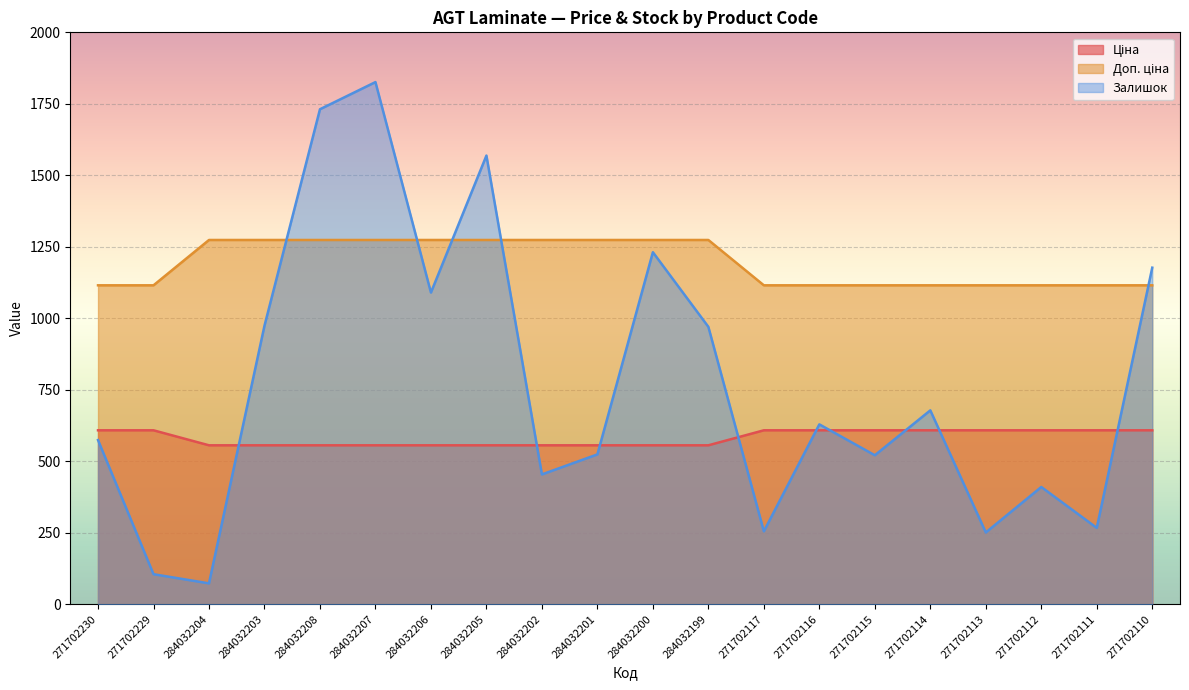

The Залишок series shows 107.4 at 271702115. True or false?

False